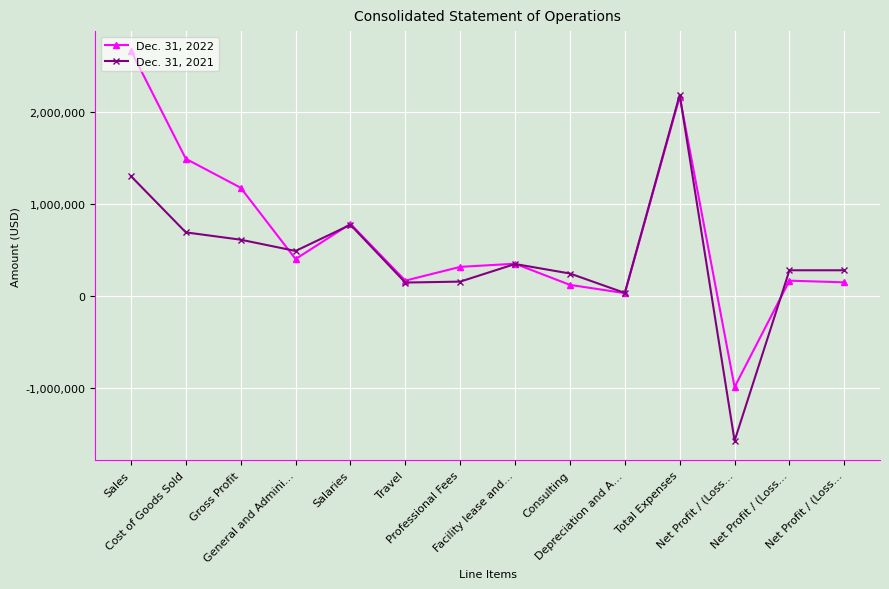

What is the smallest value displayed?

-1572760